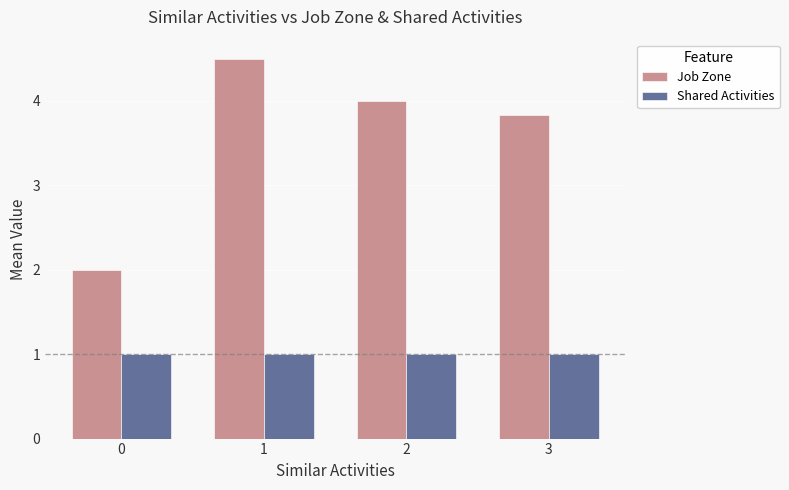

What is the spread (max minus min) of values at 2?

3.0